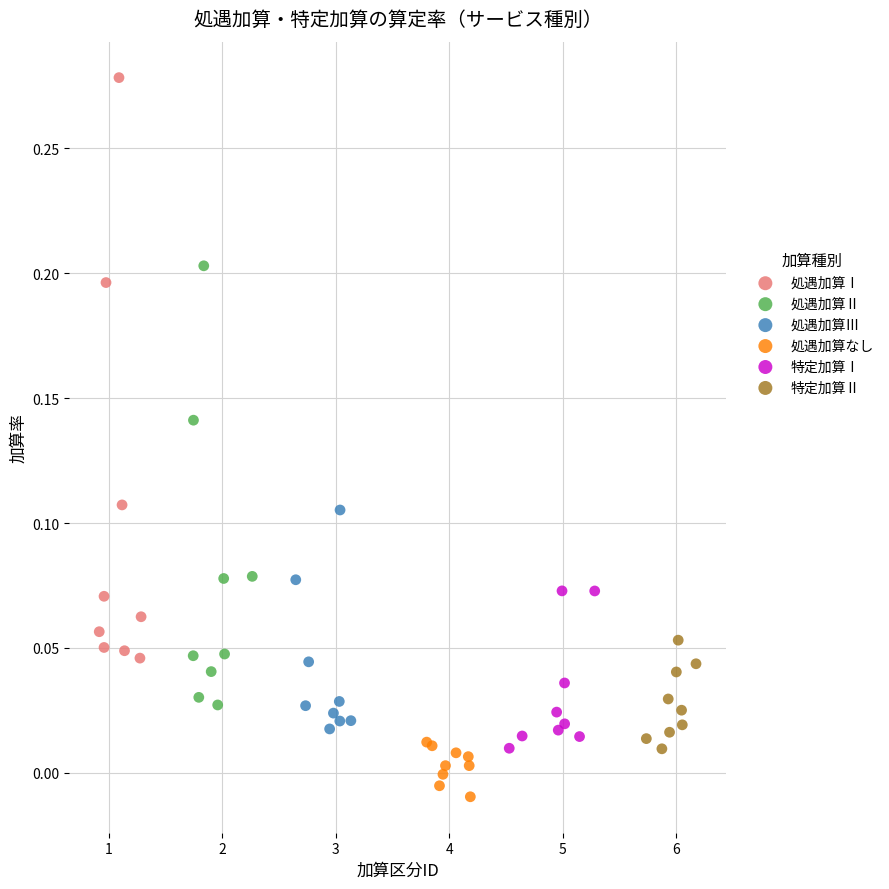

Which series contains the highest Y value?

処遇加算Ⅰ